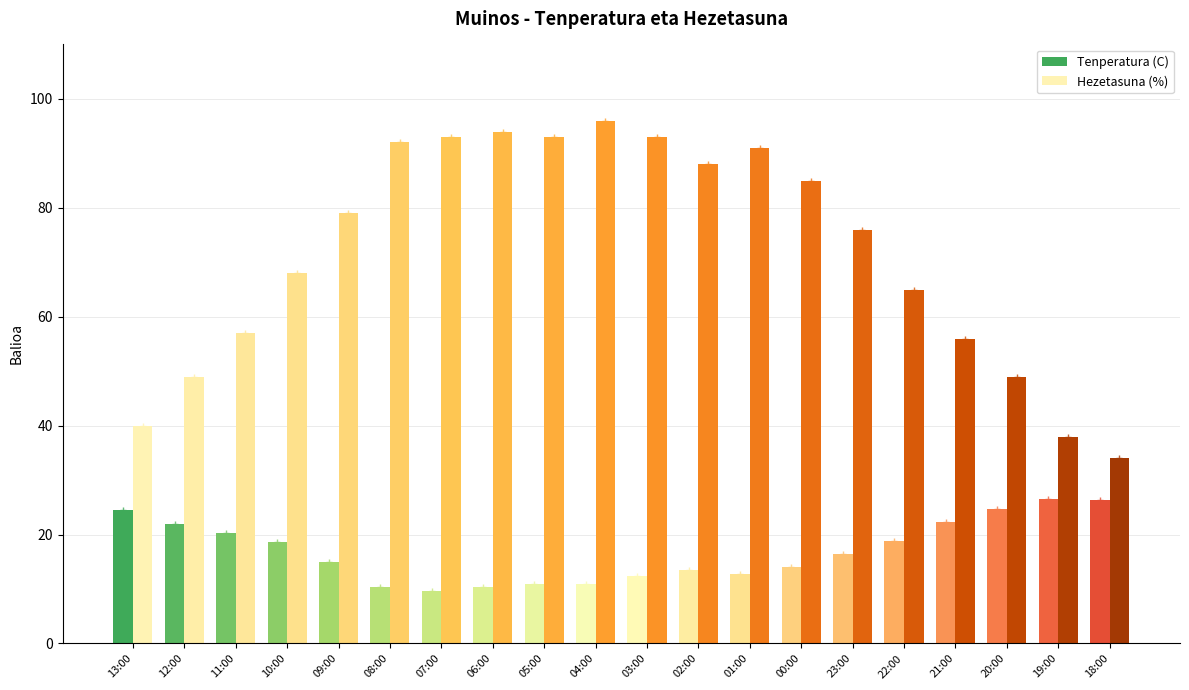

List the labels in order of Hezetasuna (%) value, smallest first.

18:00, 19:00, 13:00, 12:00, 20:00, 21:00, 11:00, 22:00, 10:00, 23:00, 09:00, 00:00, 02:00, 01:00, 08:00, 07:00, 05:00, 03:00, 06:00, 04:00